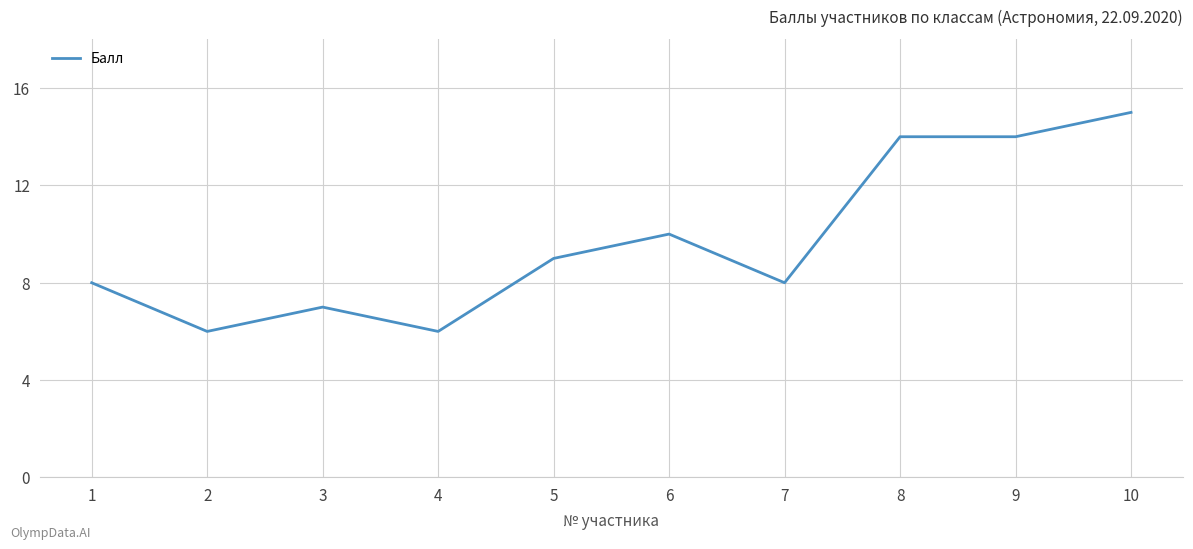

What is the greatest value displayed?

15